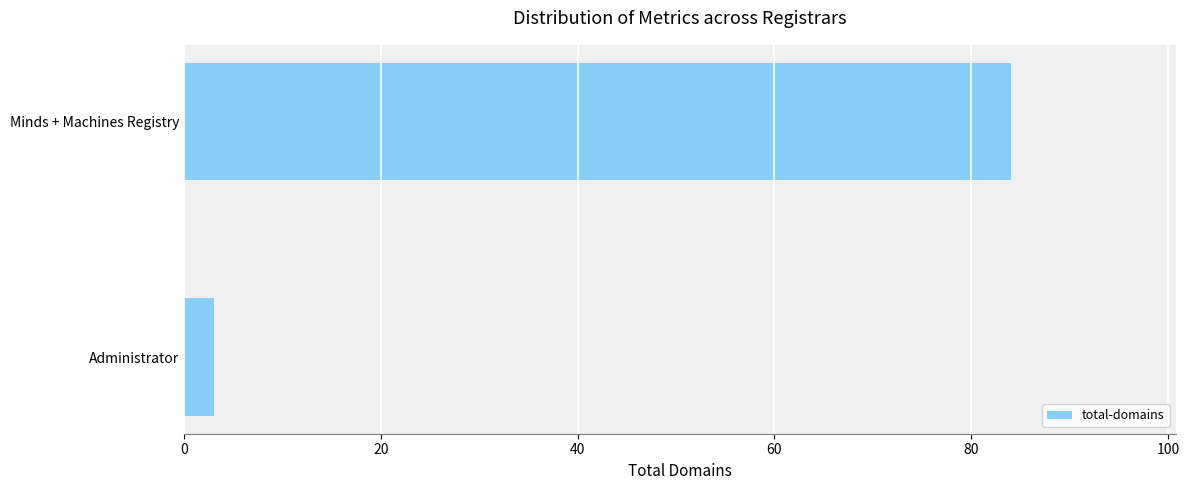

Which category has the highest value across all series?

Minds + Machines Registry